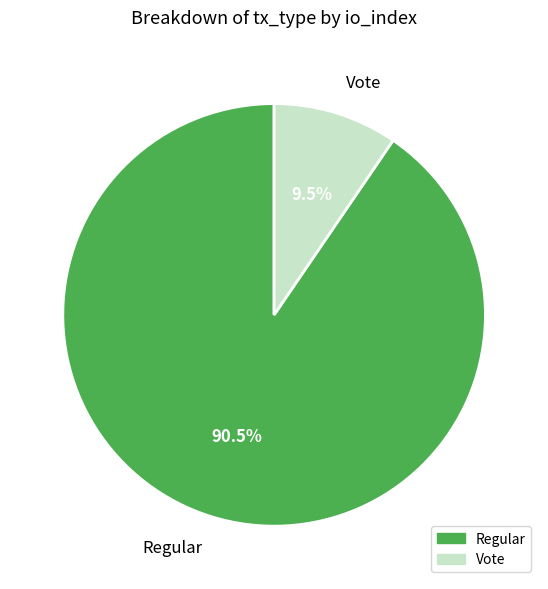

Is the sum of Regular and Vote greater than half?

Yes